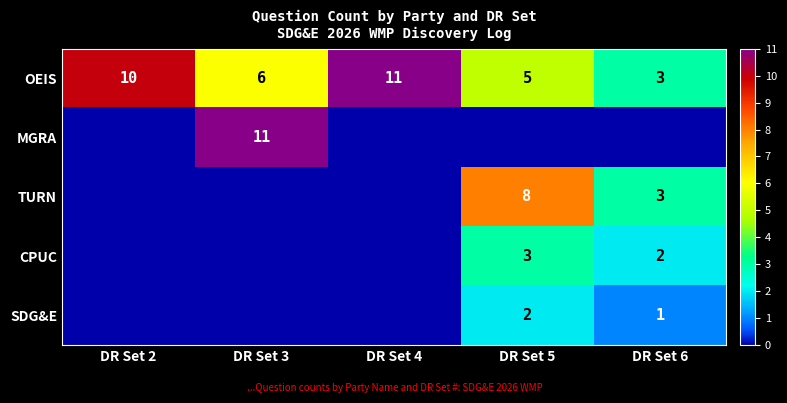

The value of SDG&E at DR Set 6 is 1. True or false?

True